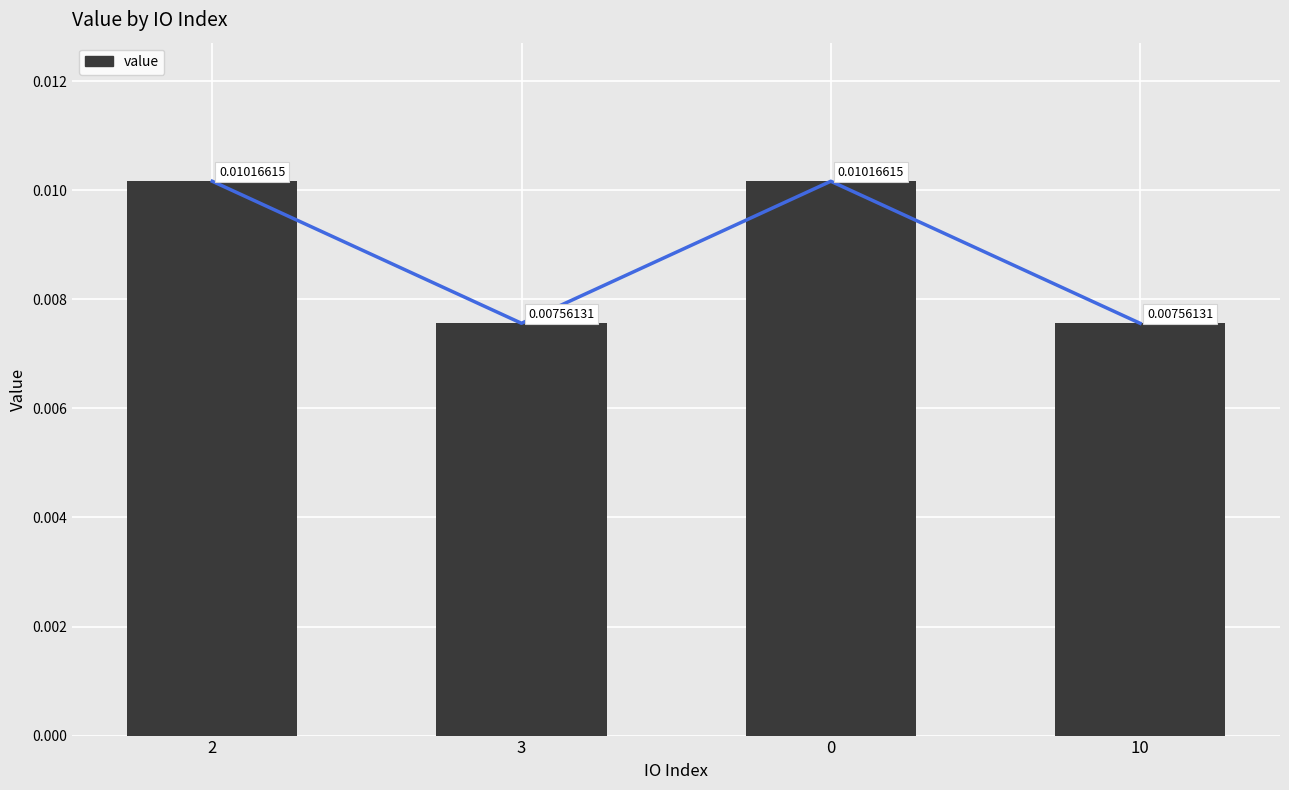

The chart shows a value of 0.0 at 0. True or false?

False